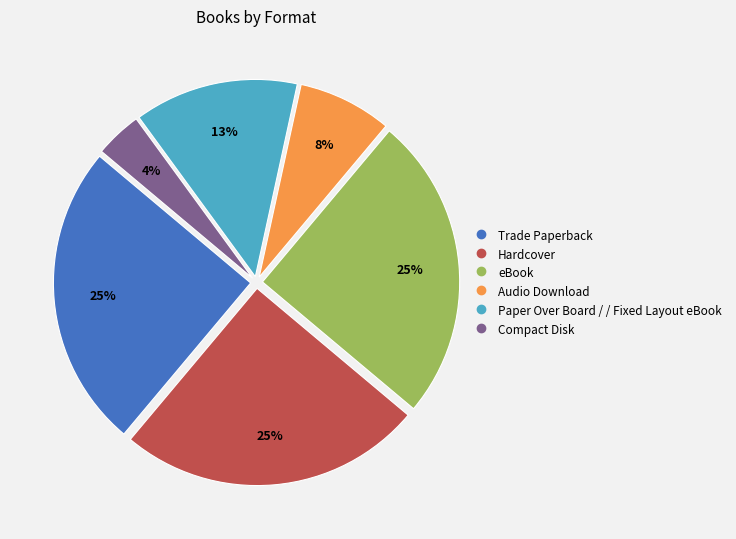

Is there any slice that represents more than half of the pie?

No